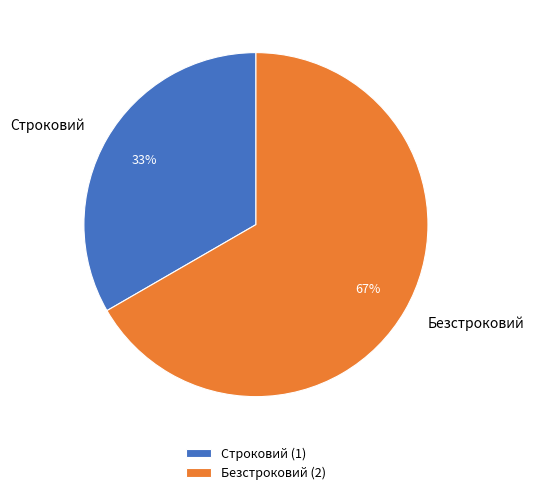

Which category has the smallest portion of the pie?

Строковий